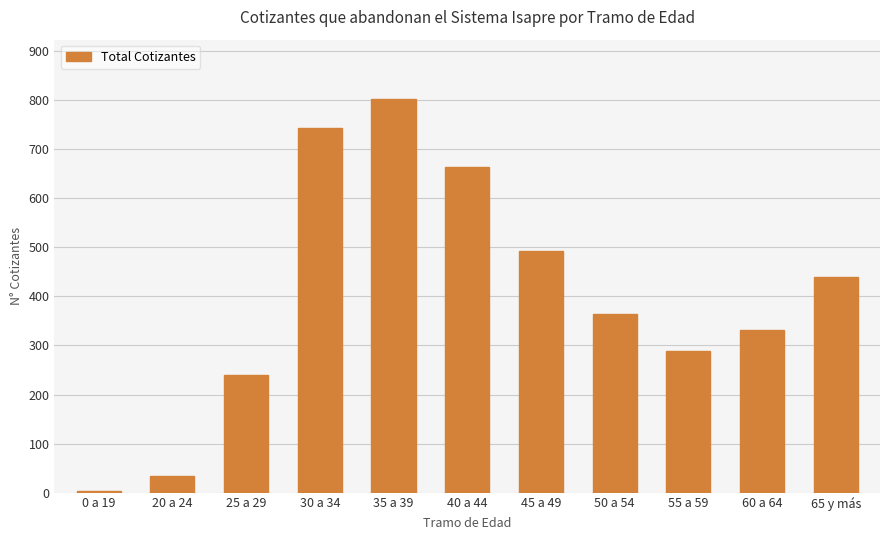

Which has a higher value, 65 y más or 35 a 39?

35 a 39